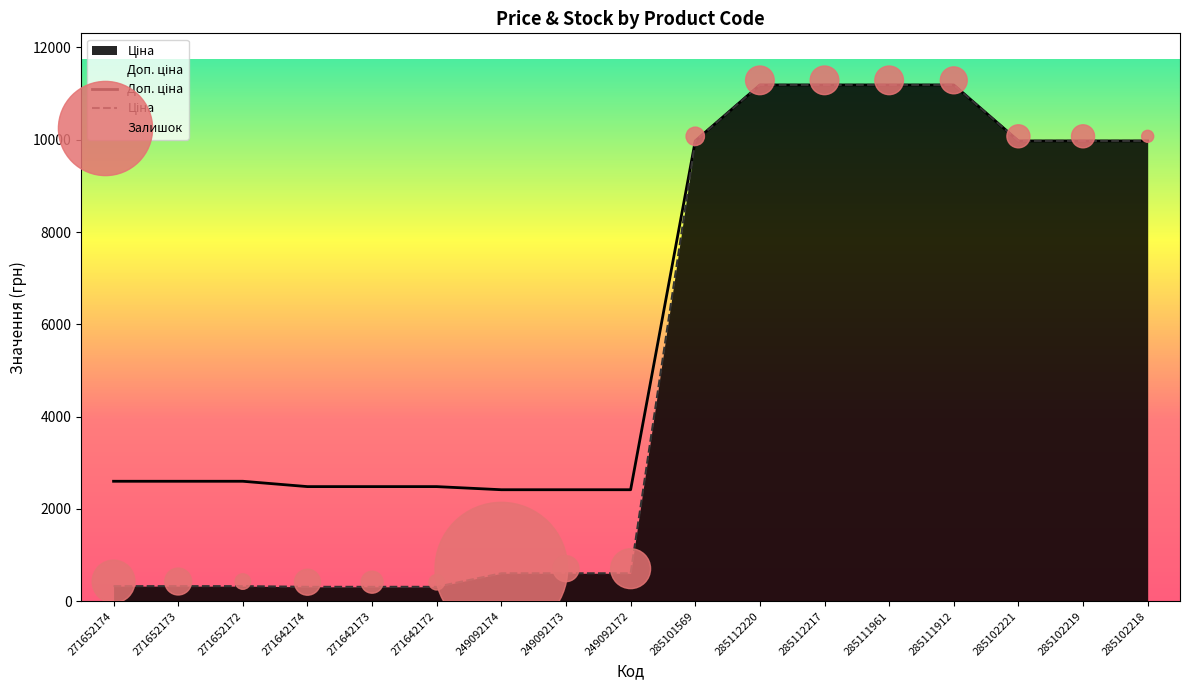

Which series has the largest total across all categories?

Доп. ціна